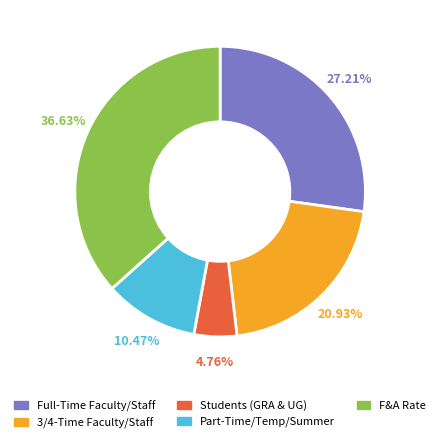

Which category has the biggest portion of the pie?

F&A Rate